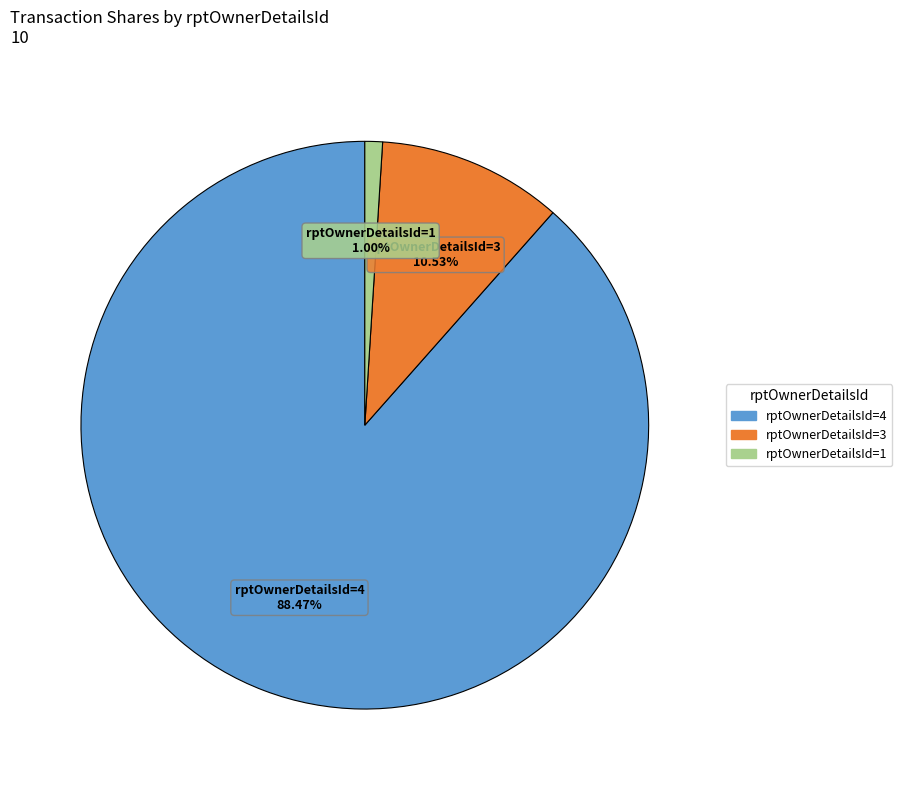

Is there any slice that represents more than half of the pie?

Yes